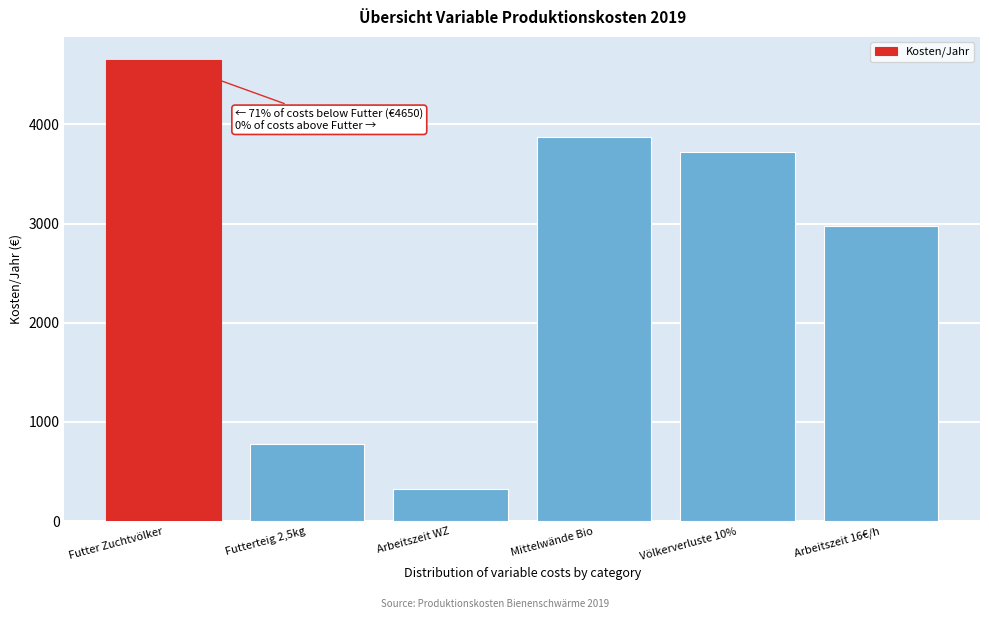

What is the difference between the values at Völkerverluste 10% and Mittelwände Bio?

148.8